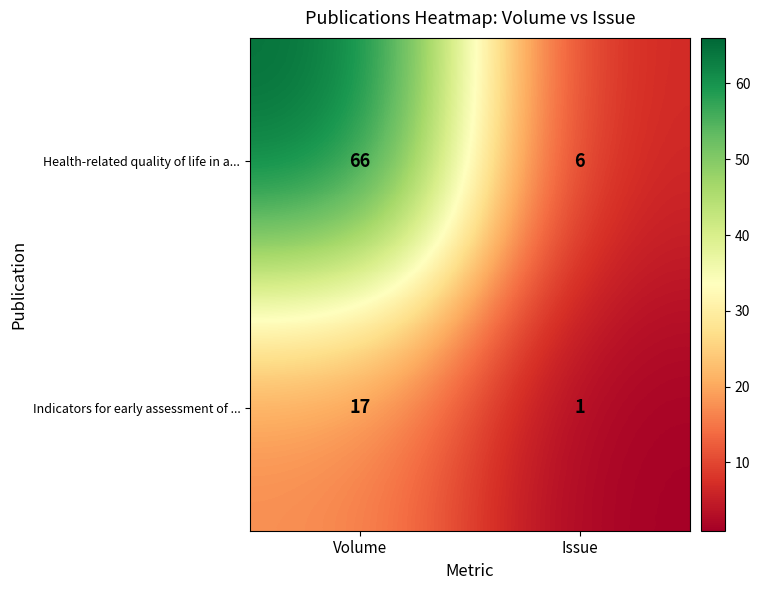

Count the number of data series in this chart.

2